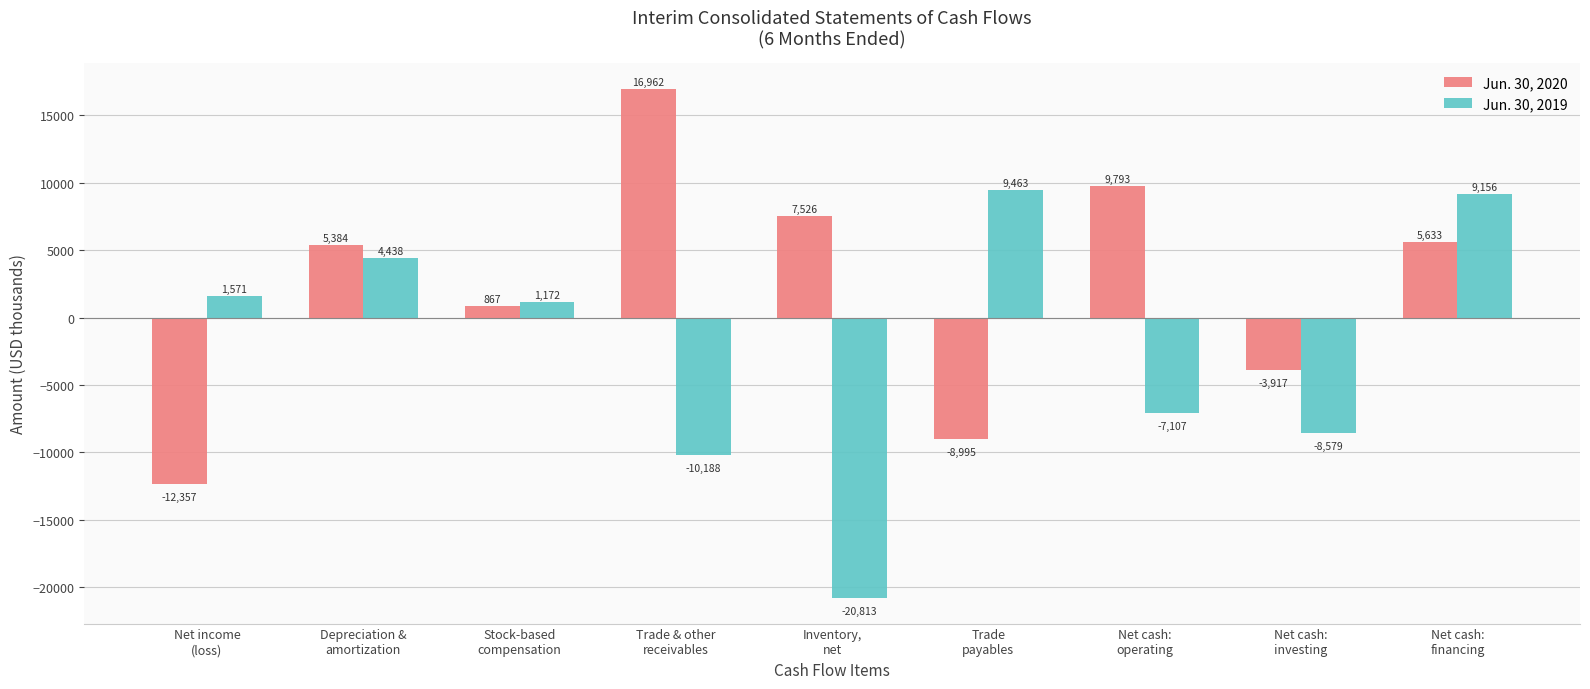

What is the sum of the Jun. 30, 2020 values at Net cash:
financing and Trade
payables?

-3362